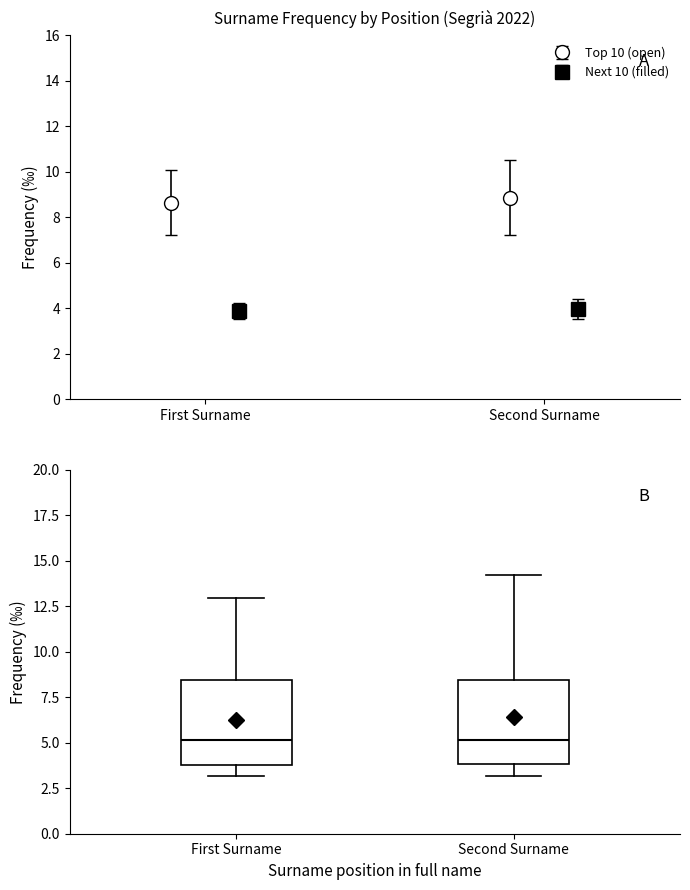

Reading left to right, transcribe this box plot: for each box, give where its median line is, the range the box spans, and where its two whiskers end, as read against the y-axis. The values are not printed on the chart, so give them approximately, as read against the axis.

First Surname: median 5.0, box 4.0 to 8.5, whiskers 3.0 to 13.0
Second Surname: median 5.0, box 4.0 to 8.5, whiskers 3.0 to 14.0